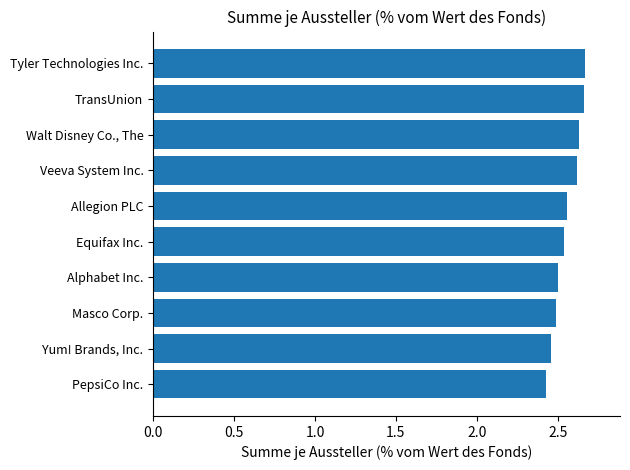

Rank the categories by value from lowest to highest.

PepsiCo Inc., Yum! Brands, Inc., Masco Corp., Alphabet Inc., Equifax Inc., Allegion PLC, Veeva System Inc., Walt Disney Co., The, TransUnion, Tyler Technologies Inc.